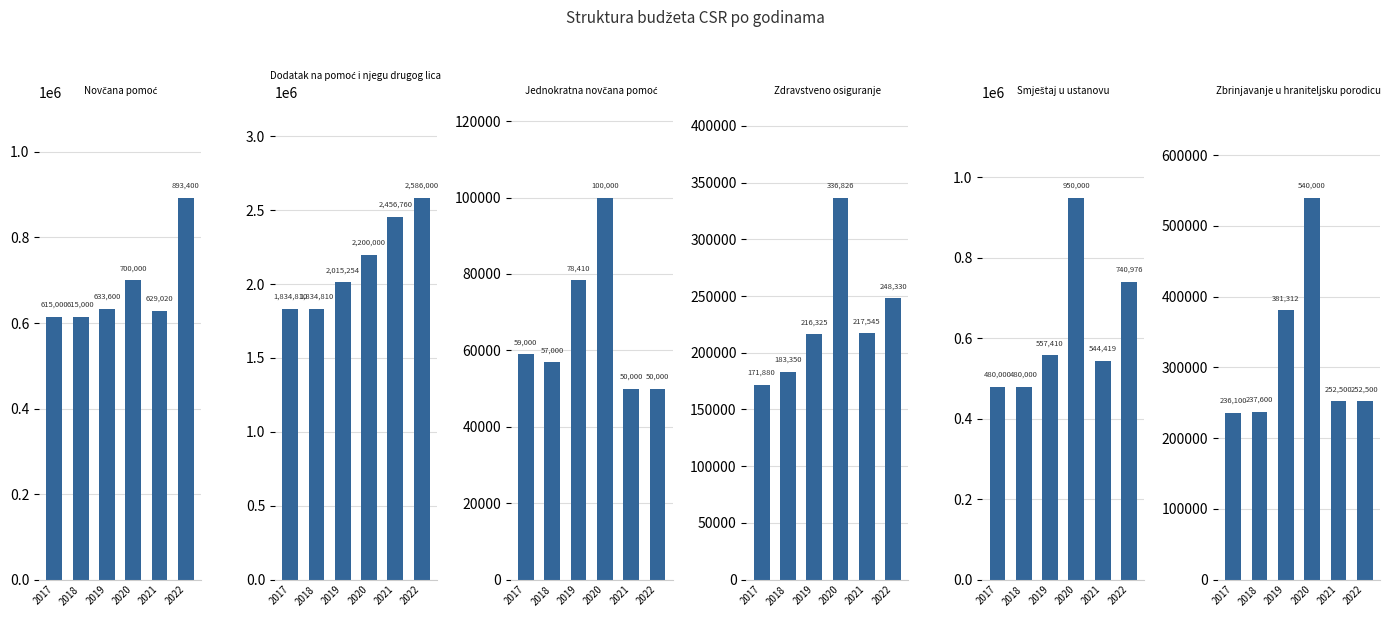

Is it true that Novčana pomoć equals 633600 at 2019?

True